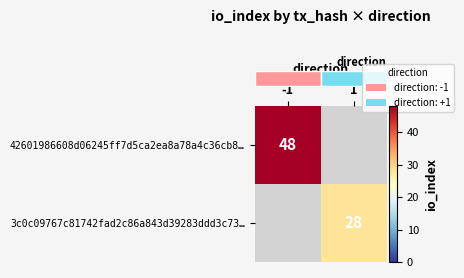

At which label does row_1 reach its peak?

-1